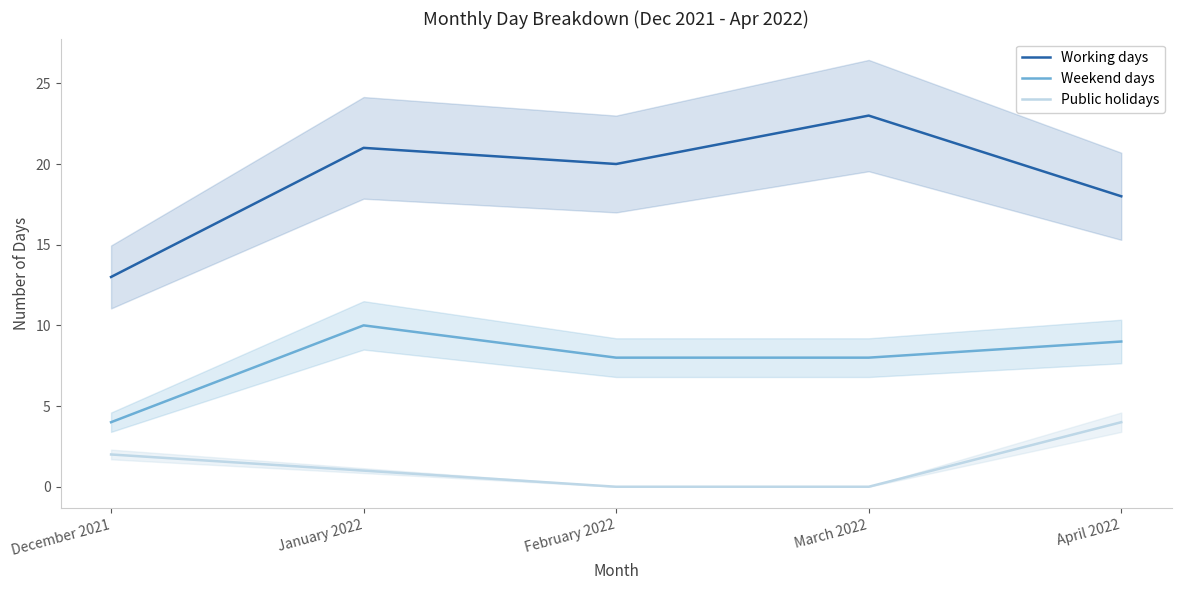

True or false: Public holidays has more than 0 interior local peaks.

False